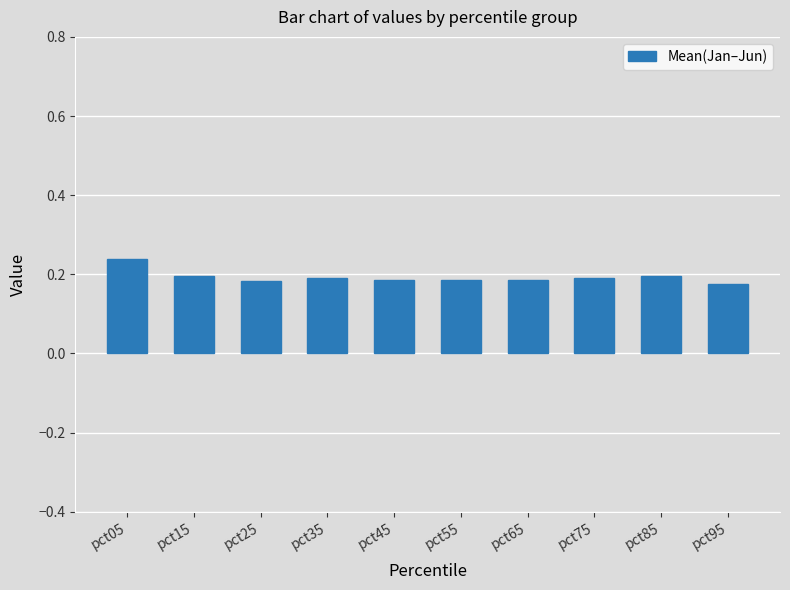

Which label corresponds to the largest value in the chart?

pct05